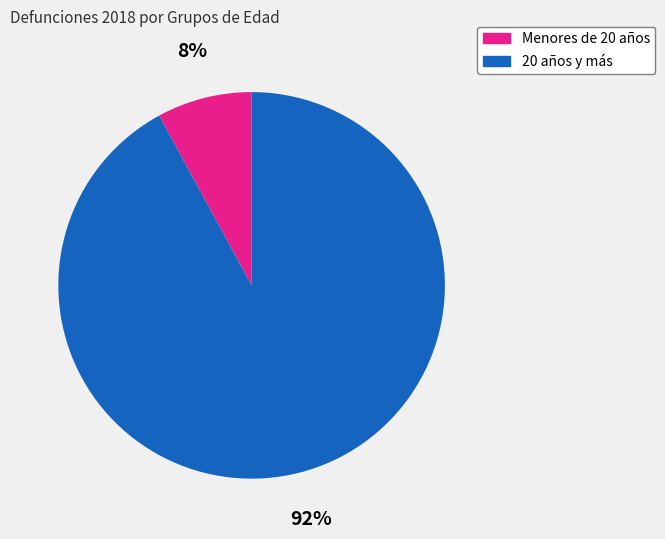

To the nearest percent, what is the difference between the largest and smallest slice percentages?

84%